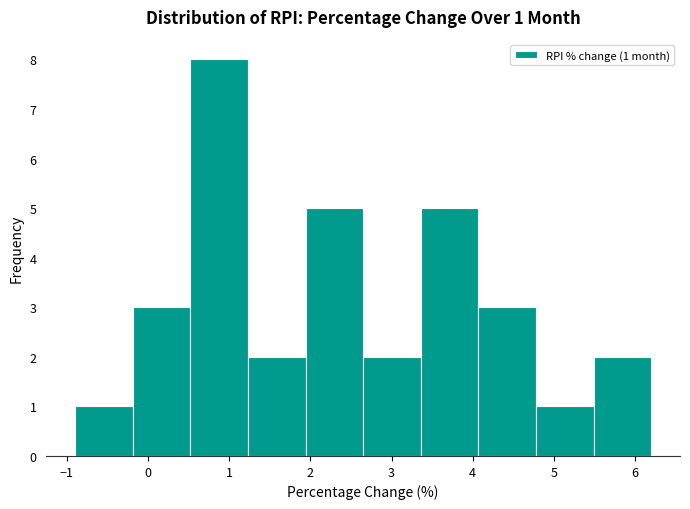

Over which range of the x-axis is the bar tallest?

0.52 to 1.23